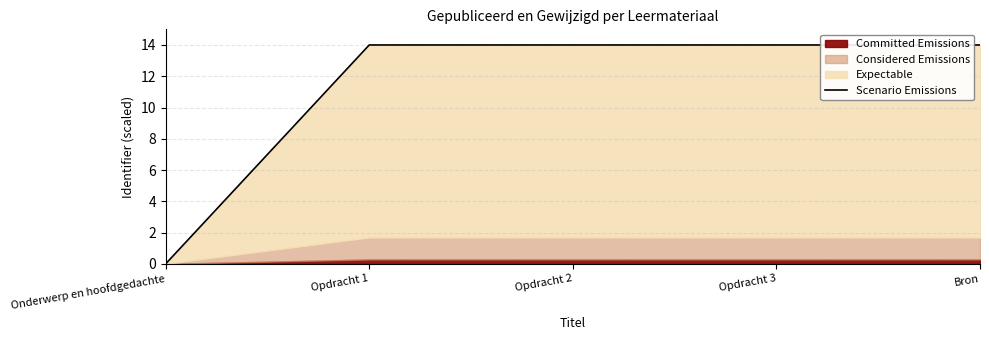

Reading left to right, list all the values displayed in this chart.

0.0	14.0	14.0	14.0	14.0